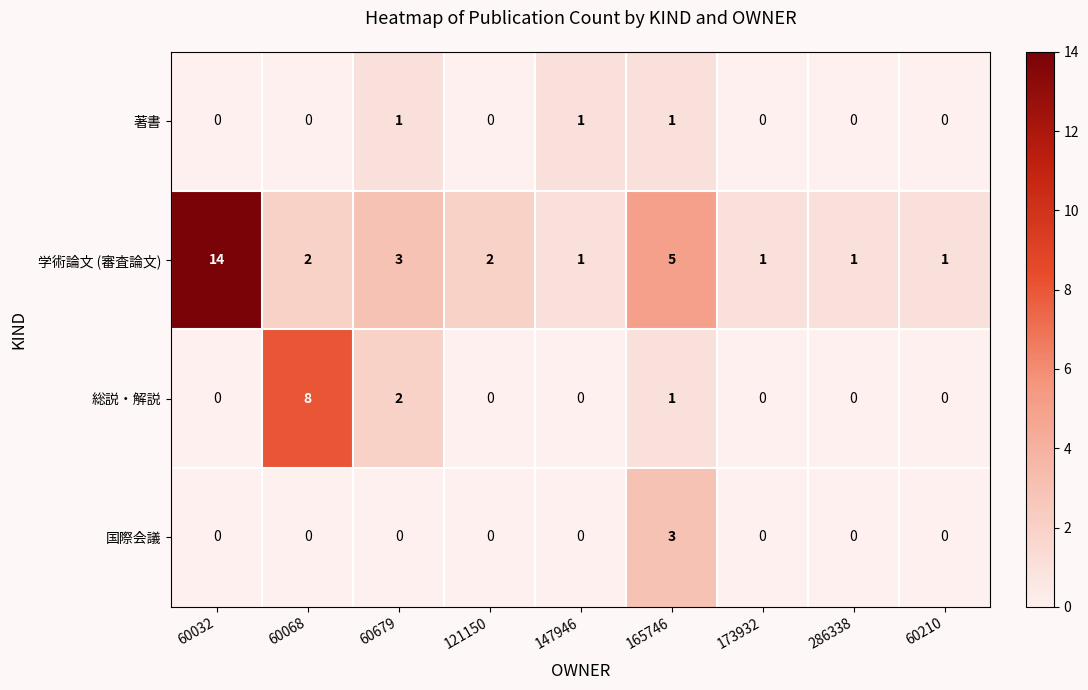

Is it true that 総説・解説 equals 3 at 60210?

False